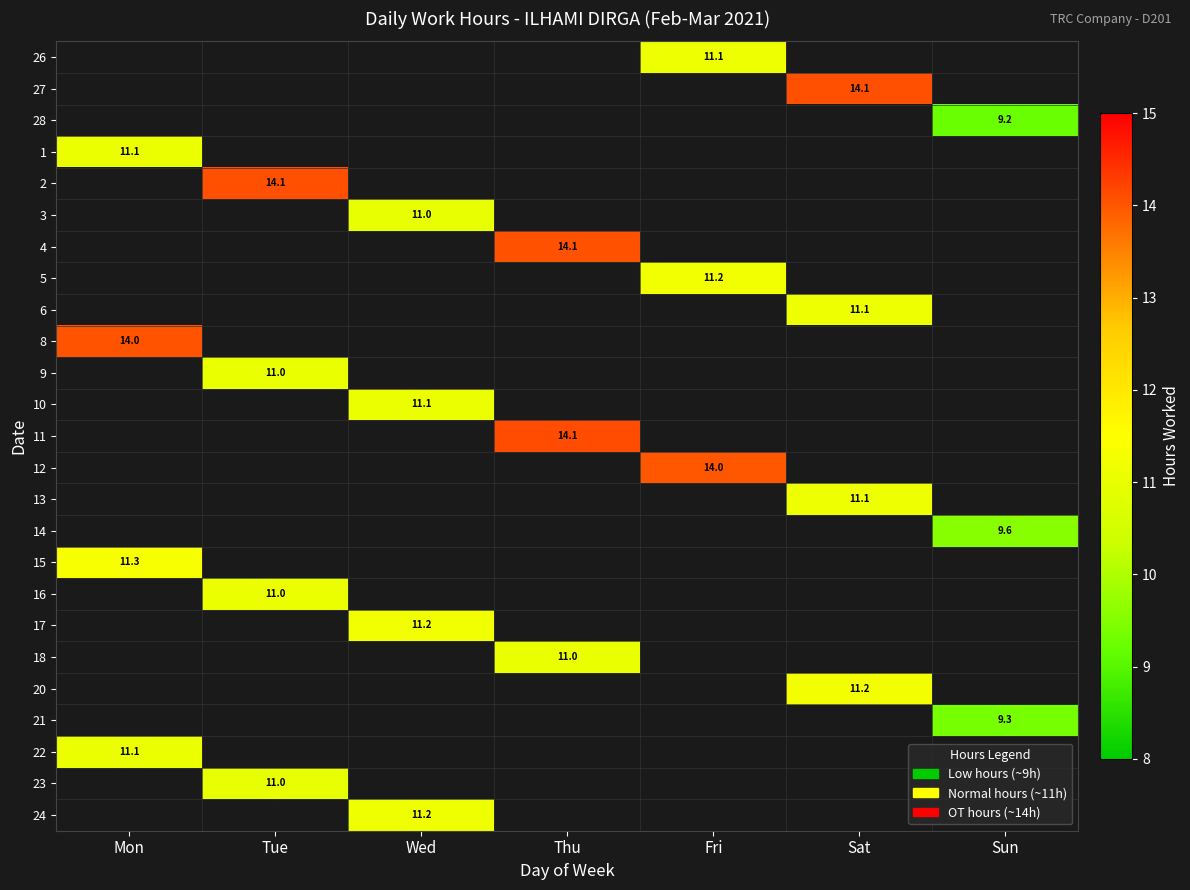

The 26 series shows 4.8 at Fri. True or false?

False